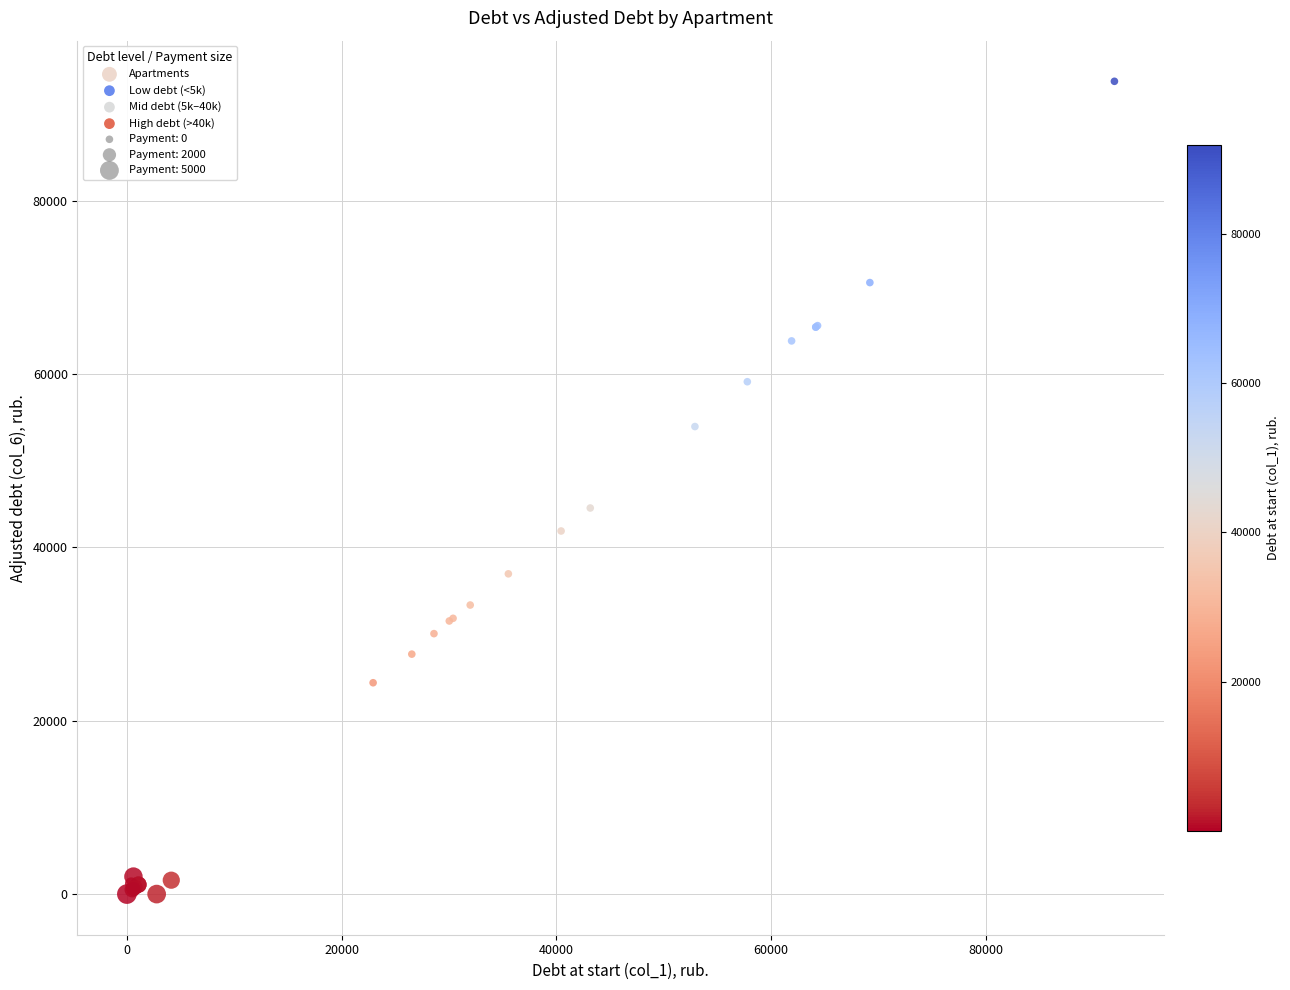

What Y value in the scatter plot is closest to 46875?

44533.2